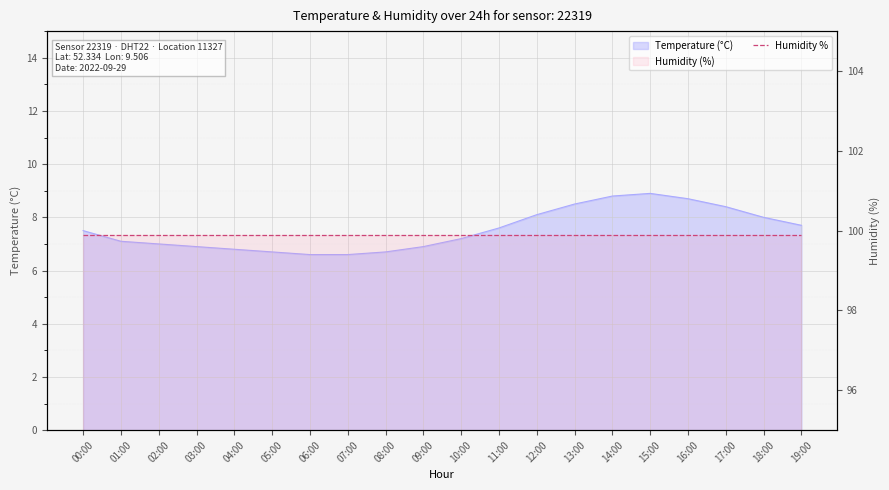

Rank the categories by value from lowest to highest.

06:00, 07:00, 05:00, 08:00, 04:00, 03:00, 09:00, 02:00, 01:00, 10:00, 00:00, 11:00, 19:00, 18:00, 12:00, 17:00, 13:00, 16:00, 14:00, 15:00